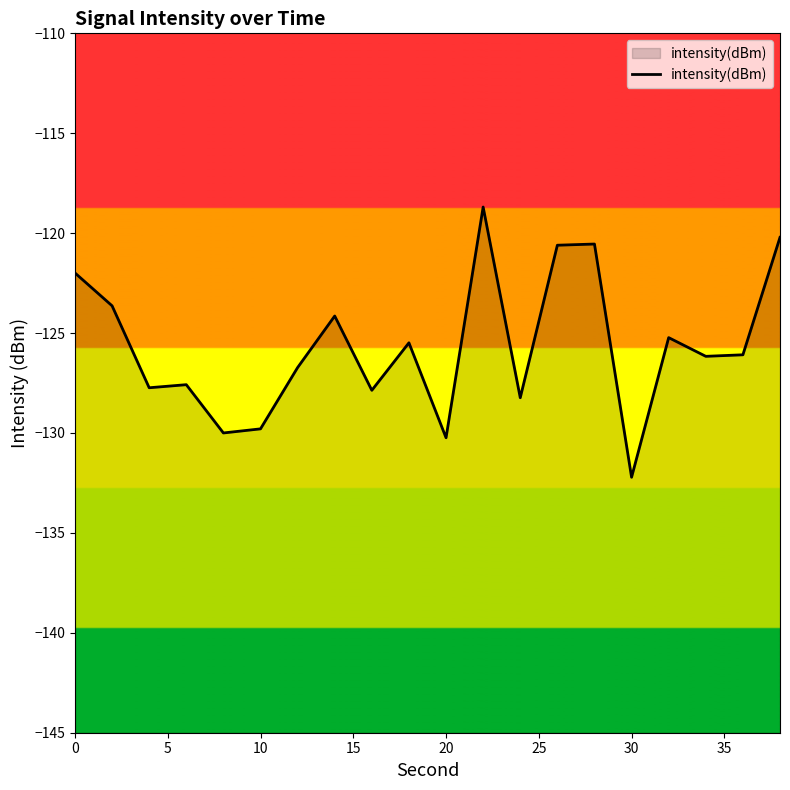

What is the maximum value shown in the chart?

-118.7